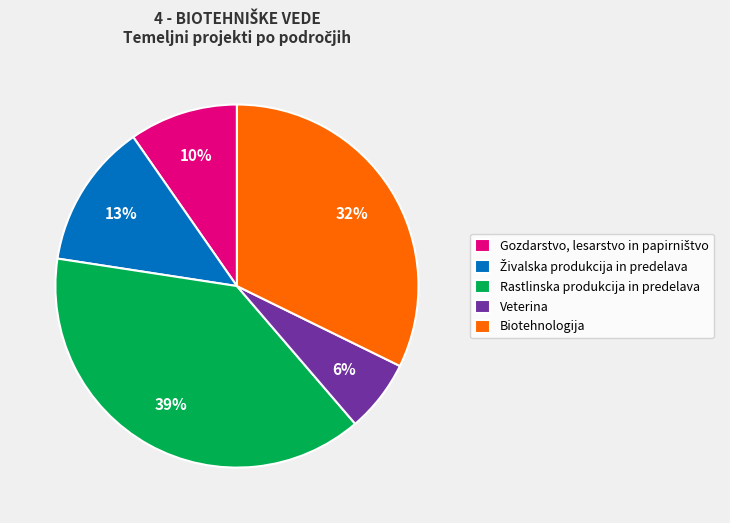

True or false: Rastlinska produkcija in predelava accounts for 46% of the total.

False